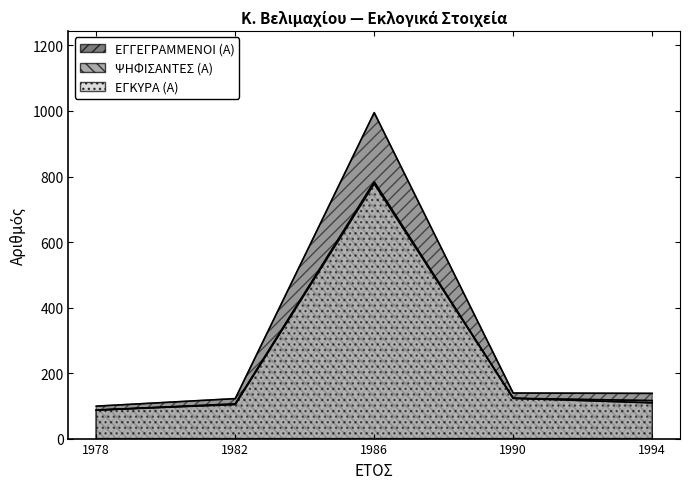

At which category is the sum across all series the highest?

1986